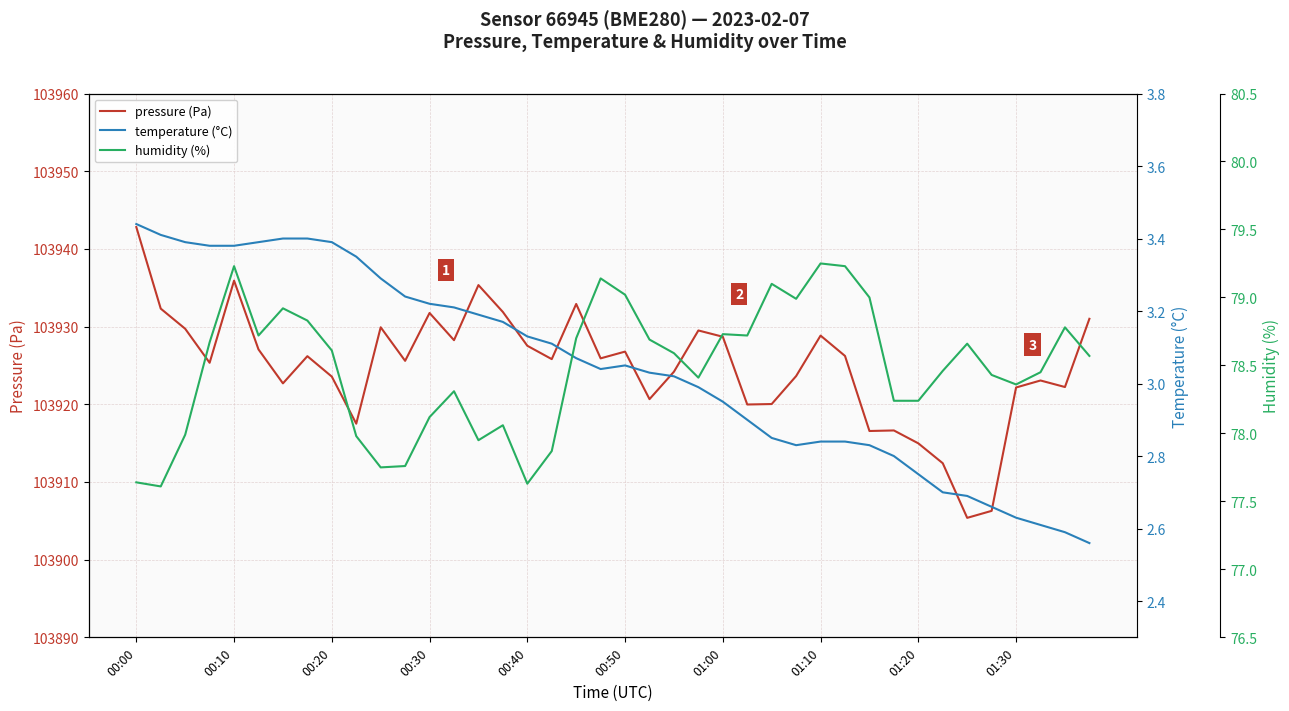

True or false: pressure (Pa) has a value of 182843.9 at 01:10.

False